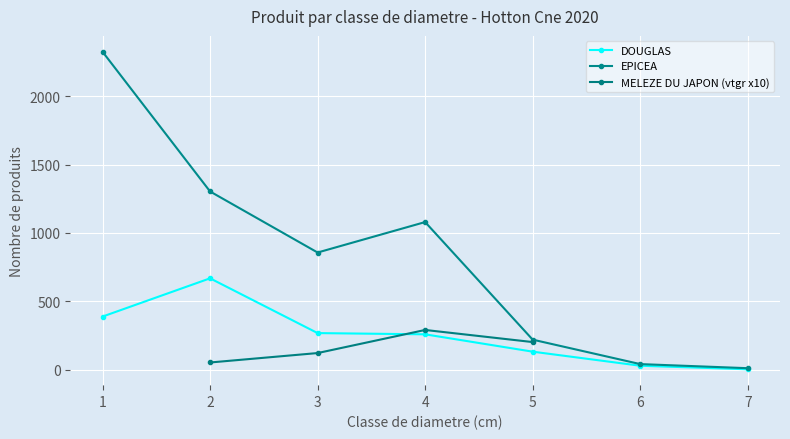

What is the smallest value displayed?

2.0